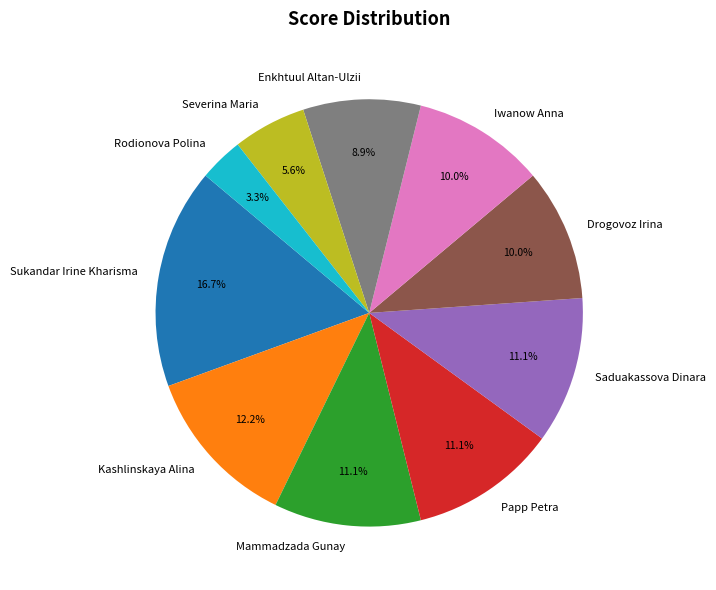

How many slices are in this pie chart?

10